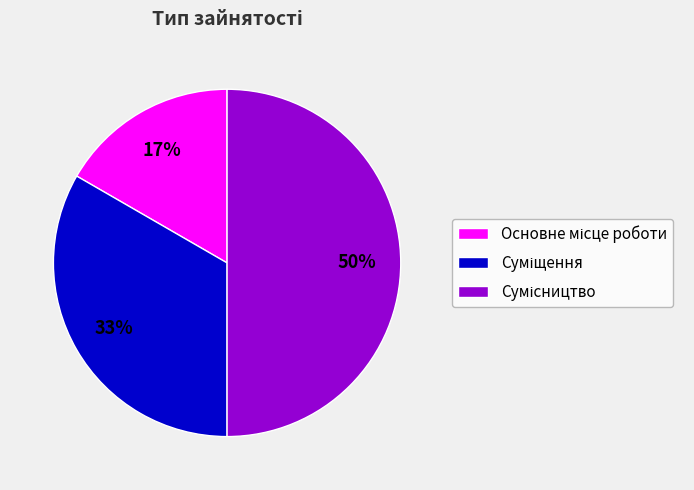

To the nearest percent, what is the difference between the largest and smallest slice percentages?

33%